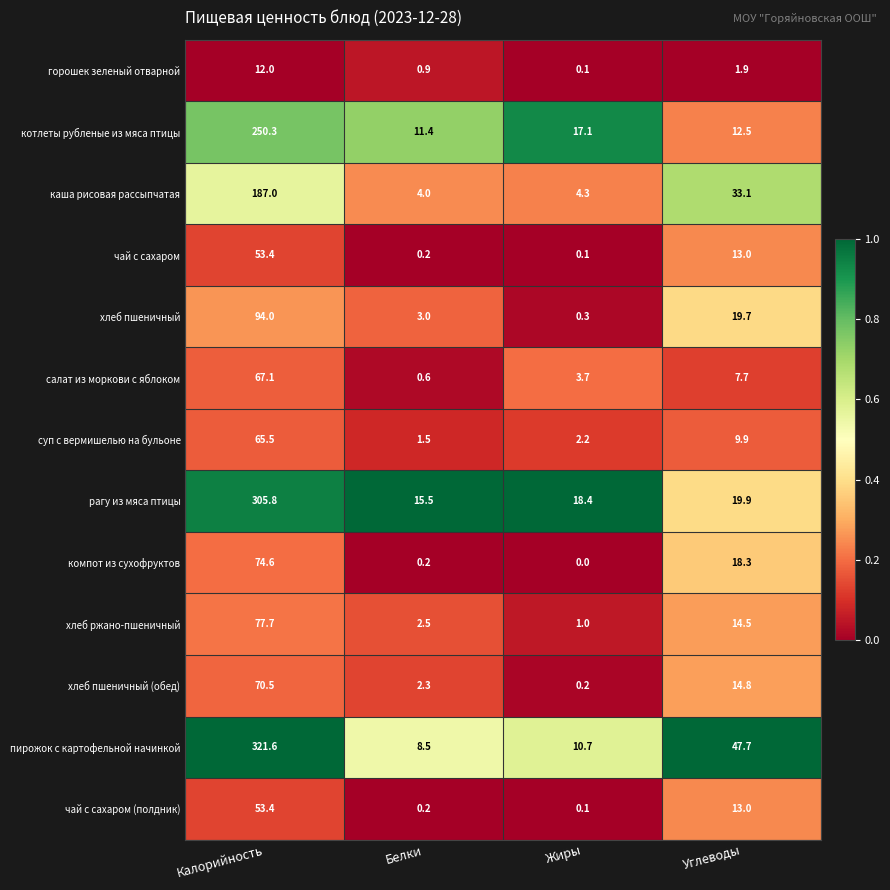

The value of пирожок с картофельной начинкой at Белки is 8.5. True or false?

True